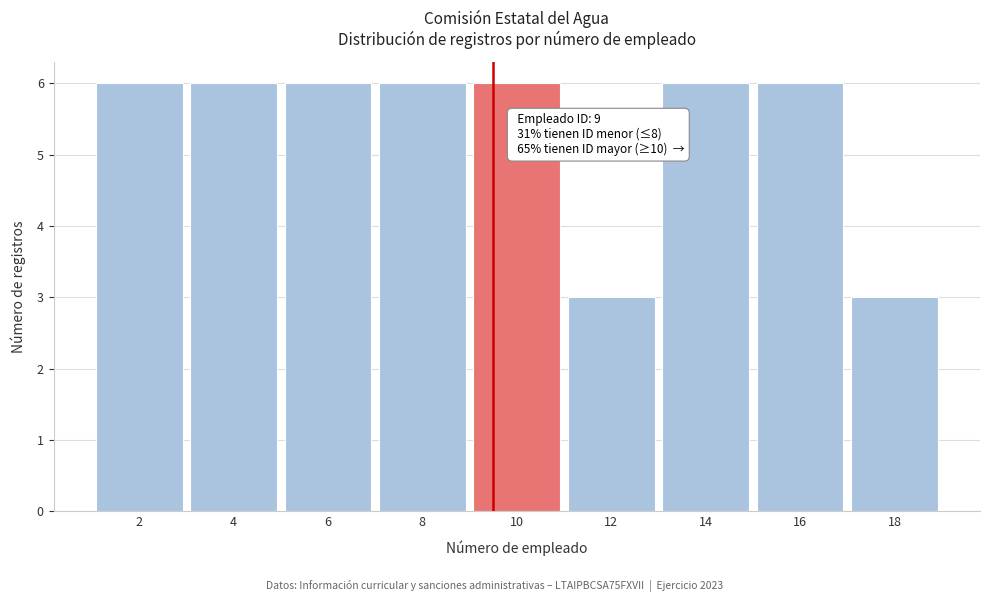

Reading right to left, list all the values displayed in this chart.

18=3	16=6	14=6	12=3	10=6	8=6	6=6	4=6	2=6